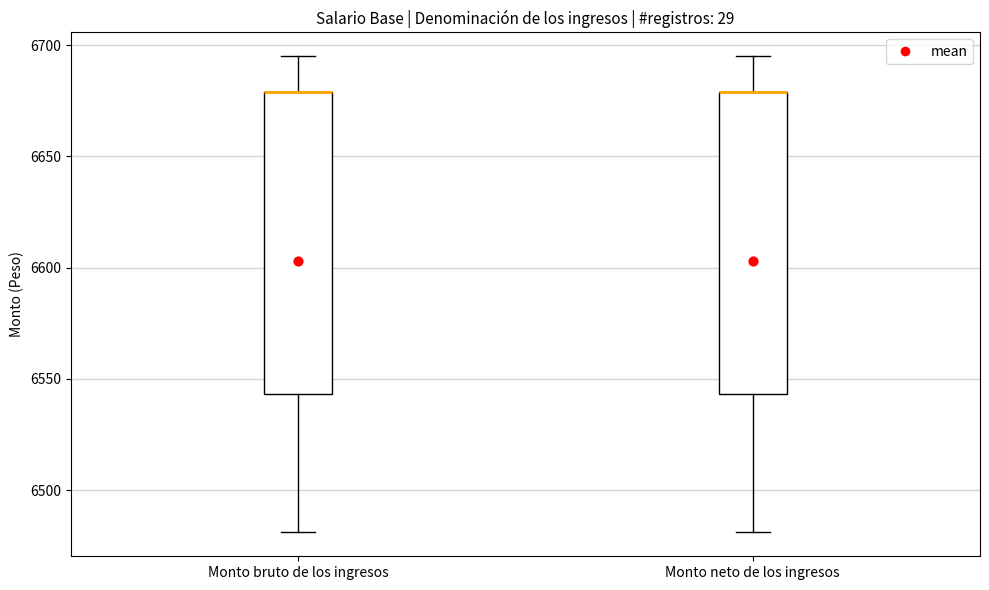

Where is the lower edge of the box for Monto neto de los ingresos on the y-axis? The values are not printed on the chart, so give them approximately, as read against the axis.

6545